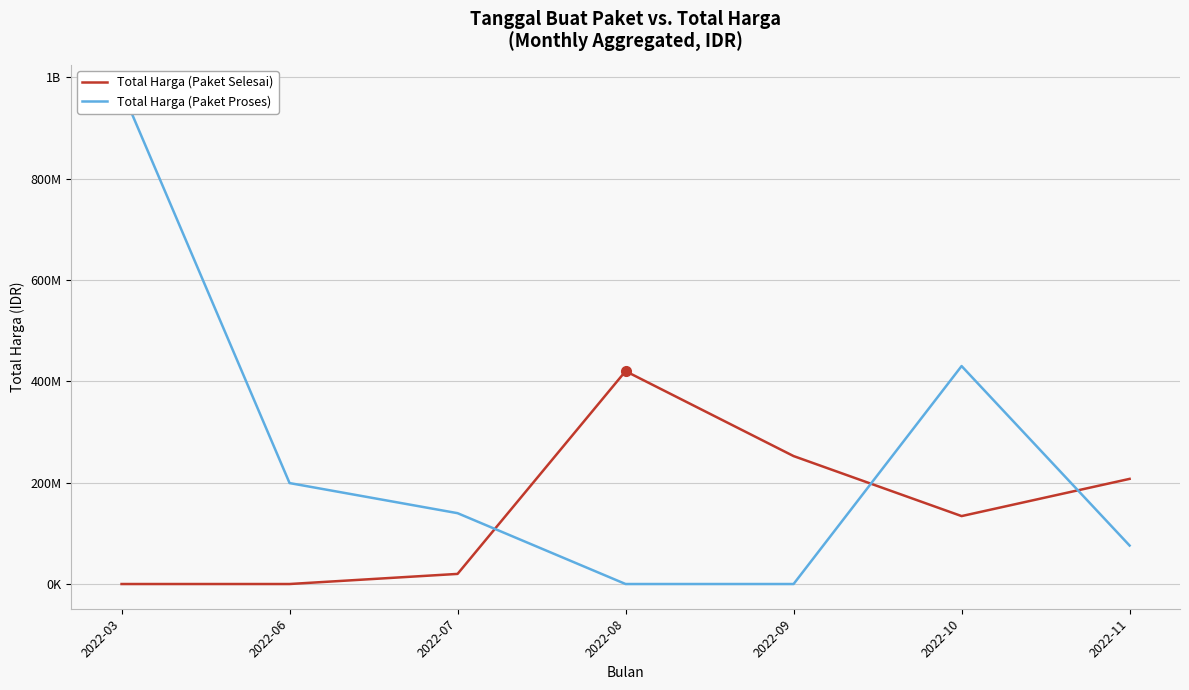

How many series are shown in this chart?

2